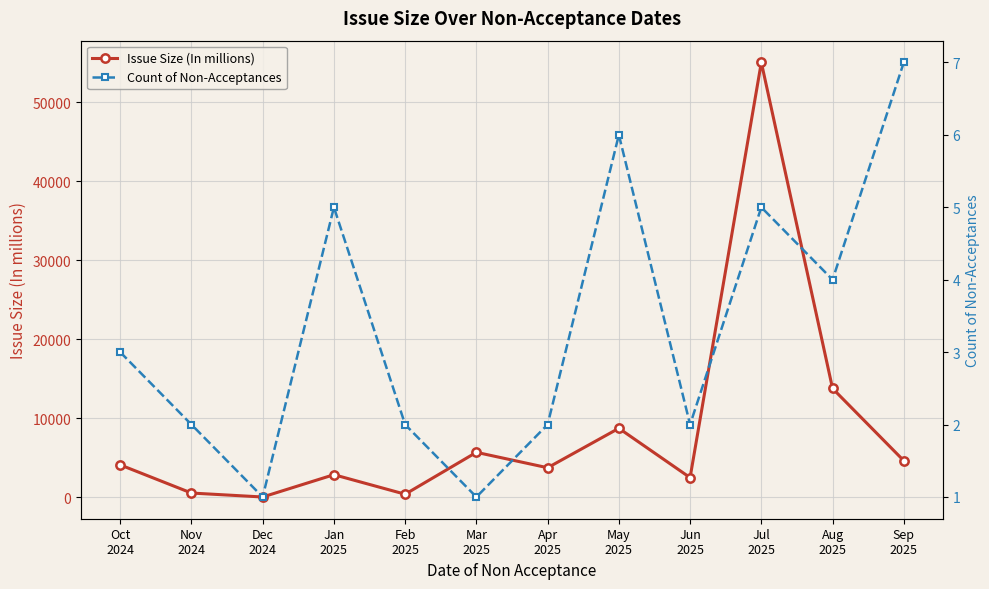

What is the smallest value displayed?

1.0